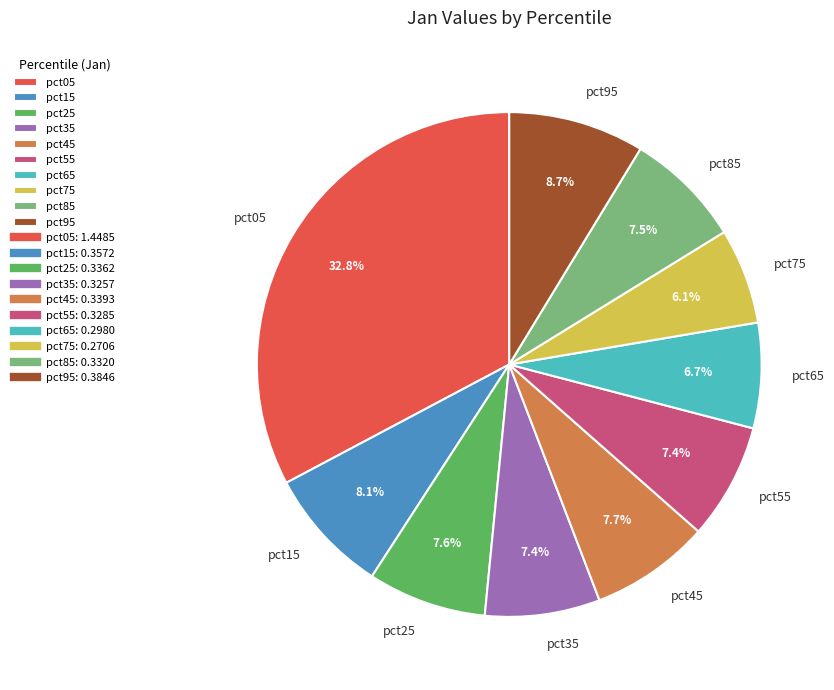

To the nearest percent, what is the difference between the pct55 and pct75 slice percentages?

1%